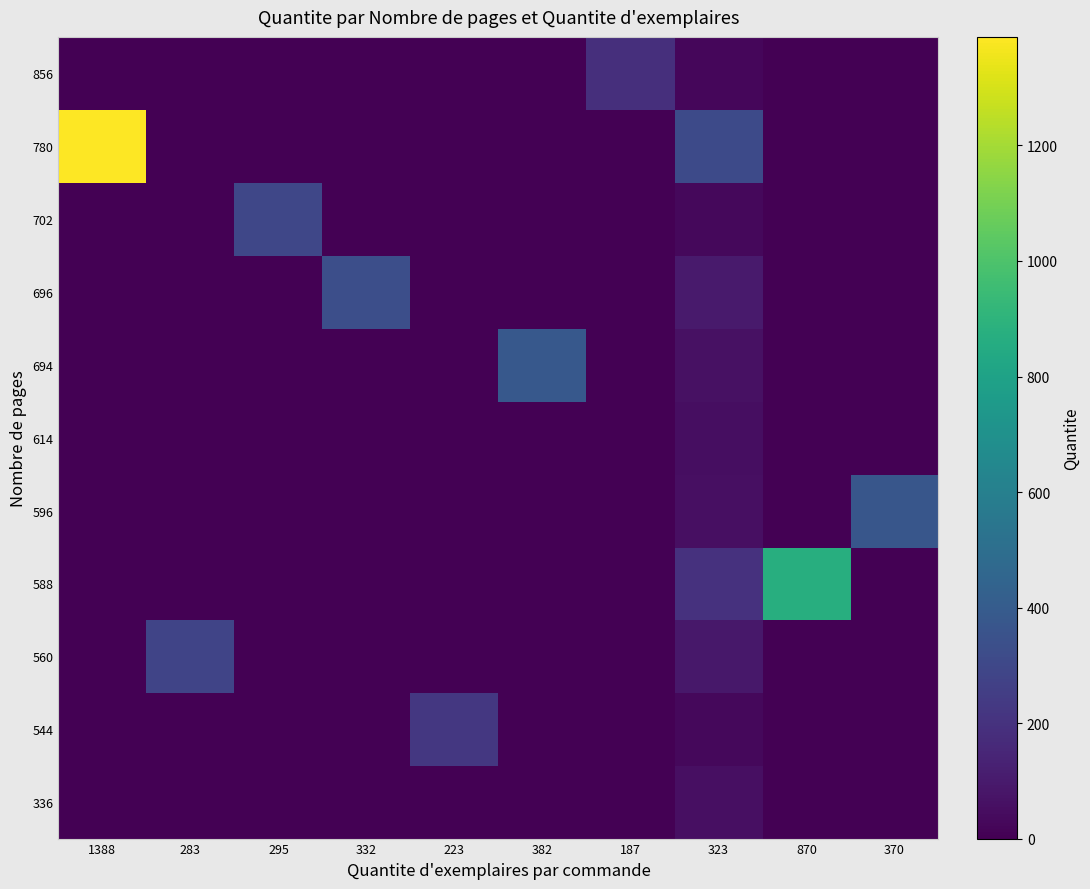

What is the difference between the highest and lowest values at 1388?

1388